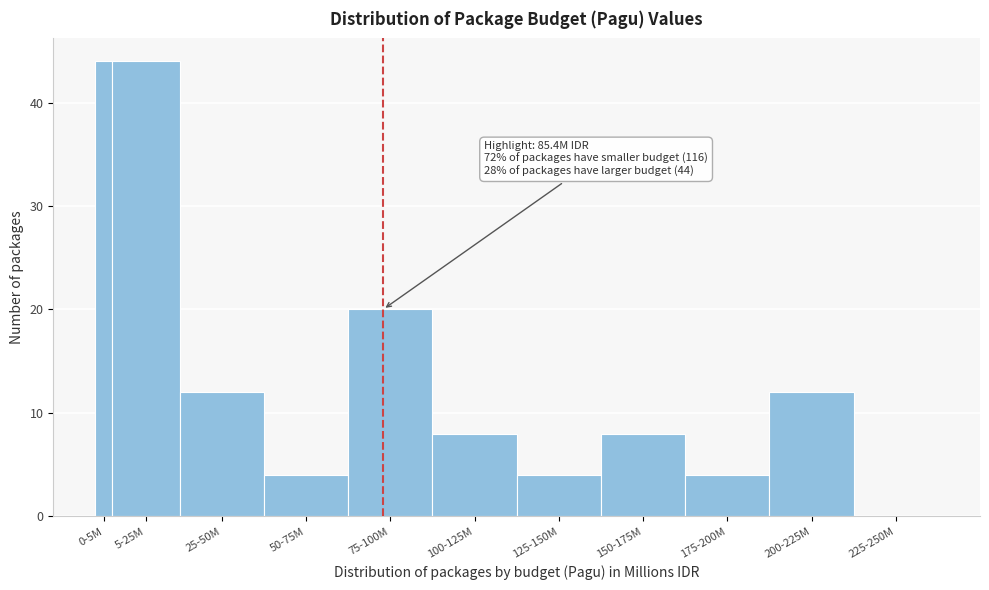

Reading left to right, list all the values displayed in this chart.

0-5M=44	5-25M=44	25-50M=12	50-75M=4	75-100M=20	100-125M=8	125-150M=4	150-175M=8	175-200M=4	200-225M=12	225-250M=0